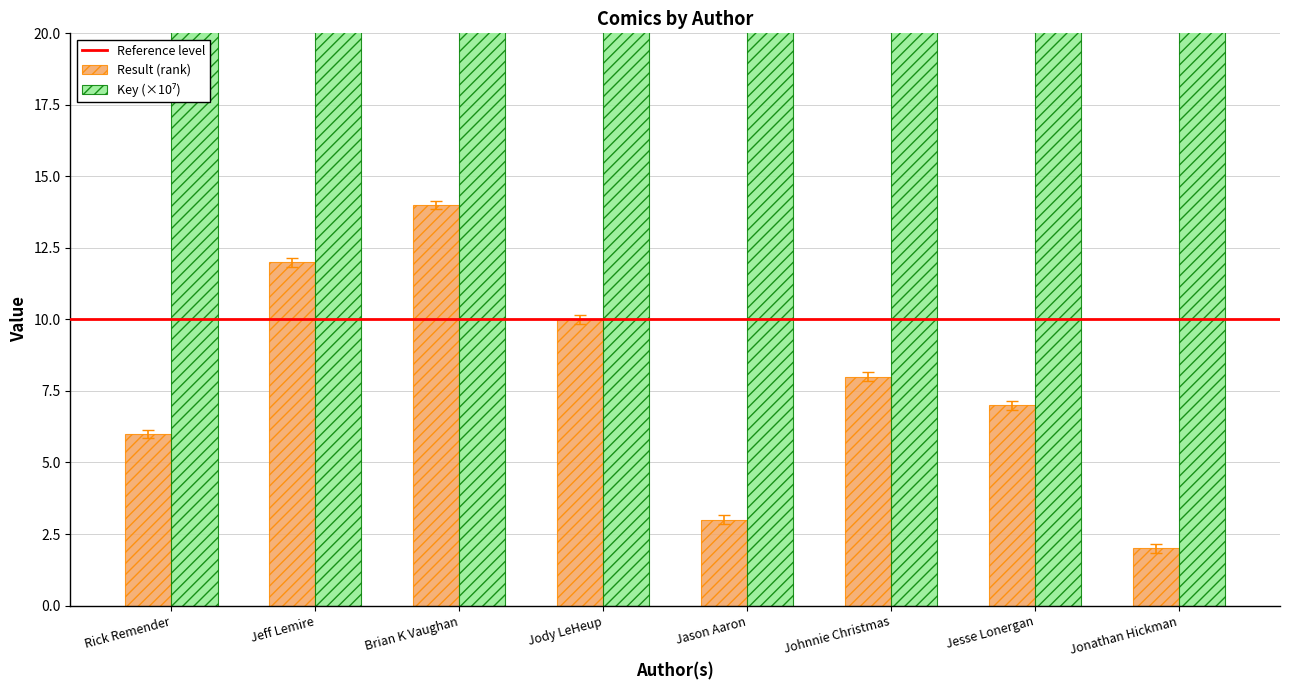

What is the label of the 1st bar from the right?

Jonathan Hickman